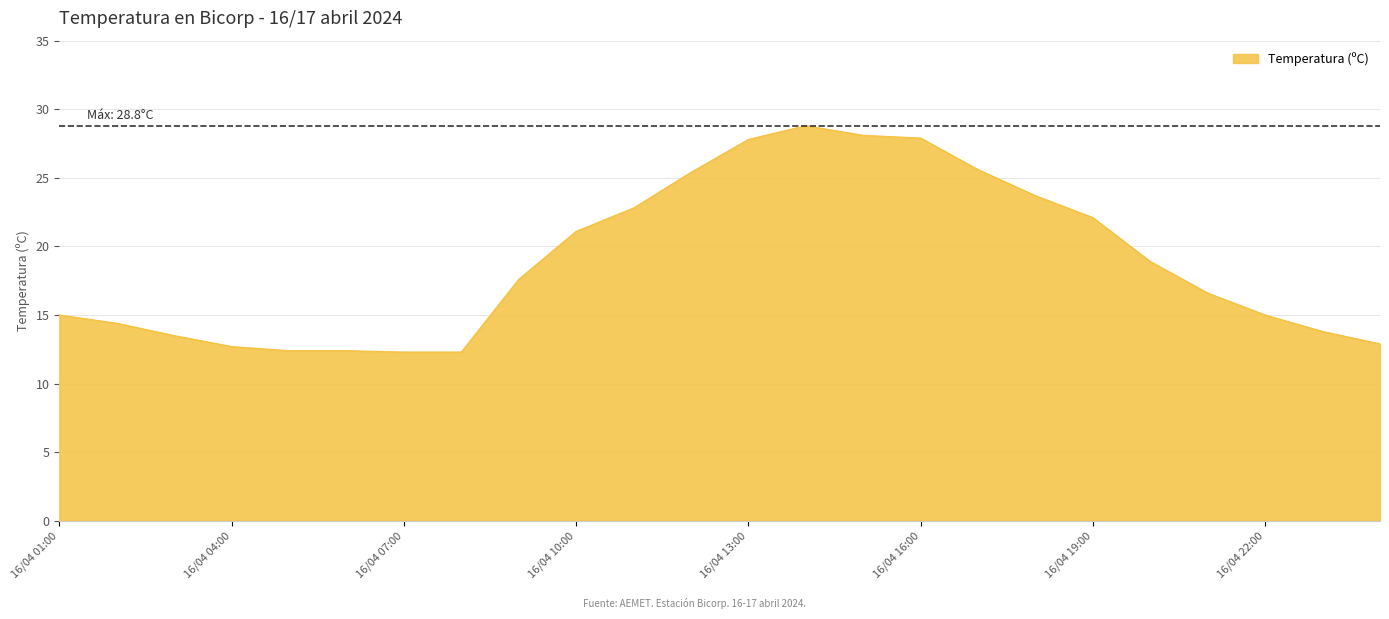

What is the smallest value displayed?

12.3